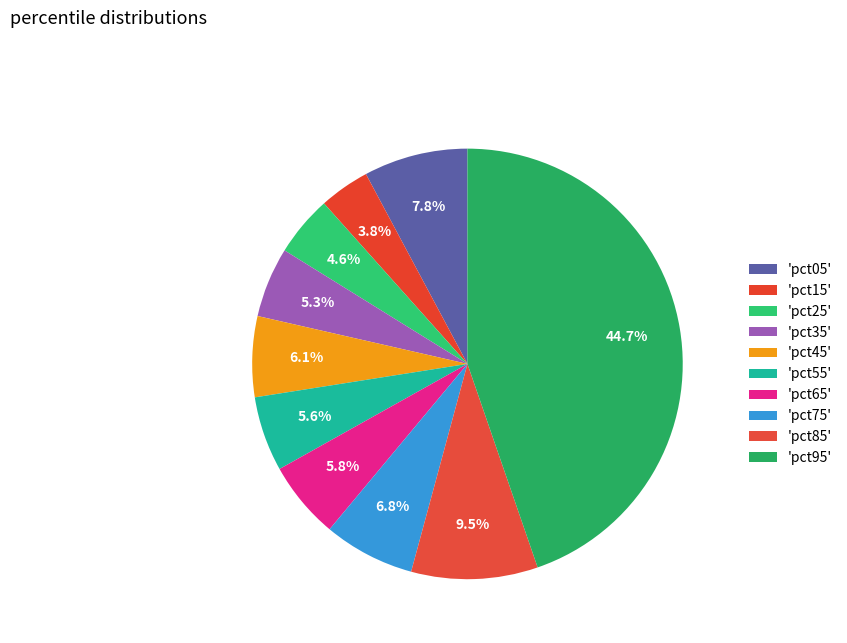

Count the number of slices in the pie.

10